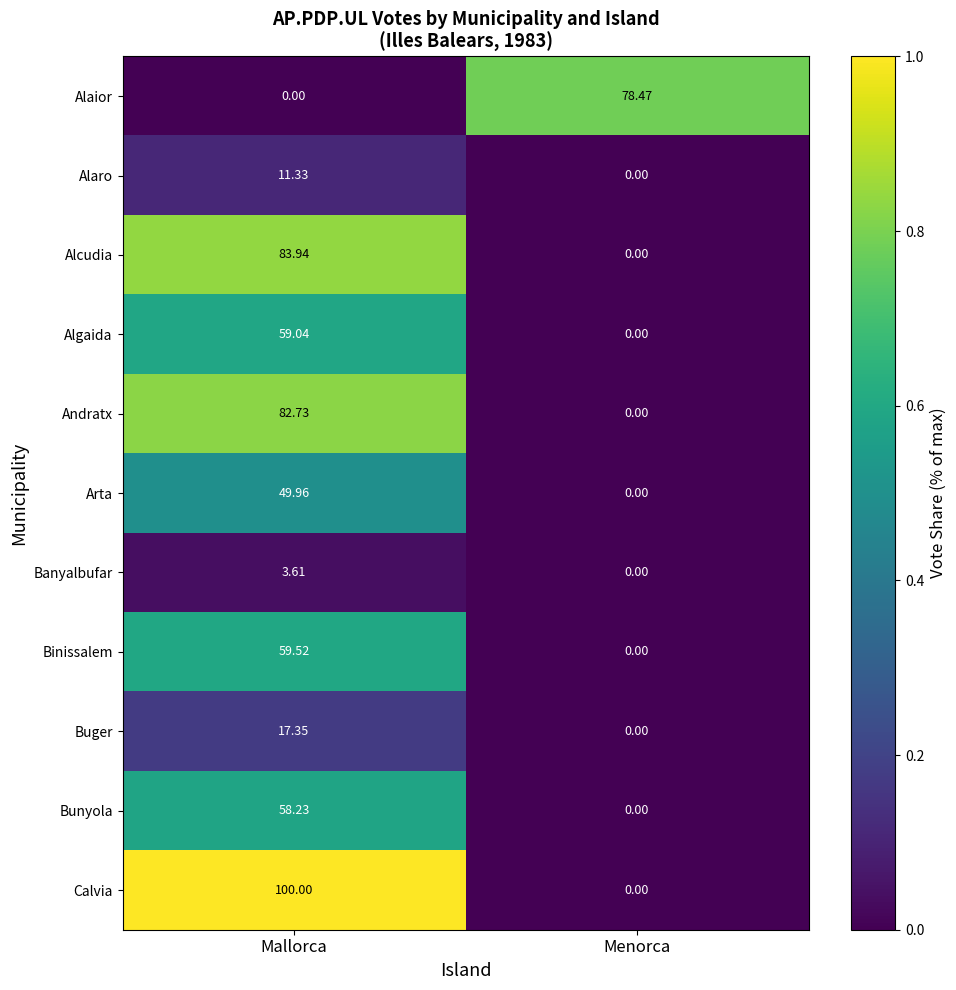

At which label is Alaior closest to 39?

Mallorca